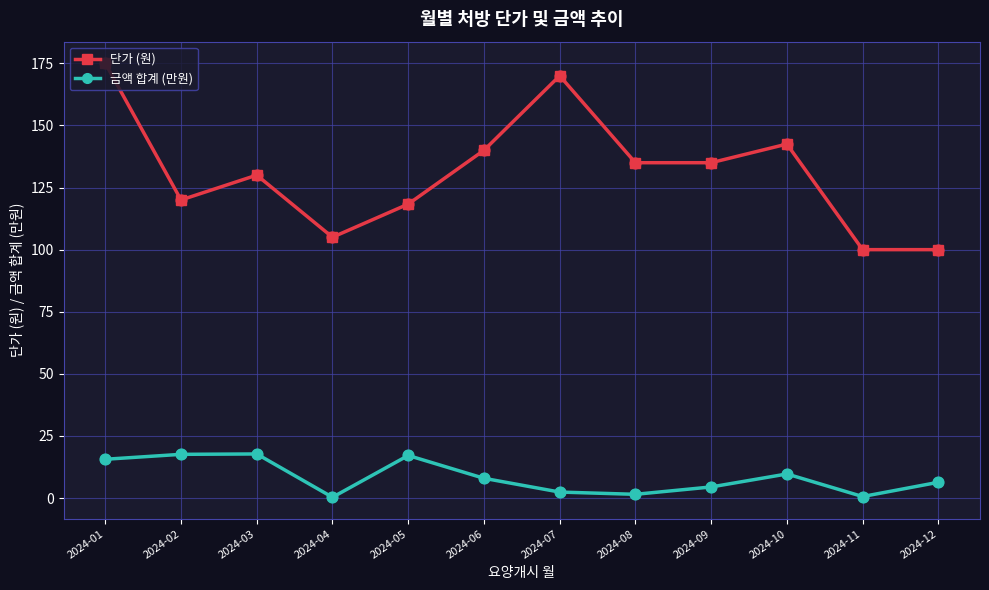

Is the value of 단가 (원) at 2024-10 greater than the value of 금액 합계 (만원) at 2024-09?

Yes